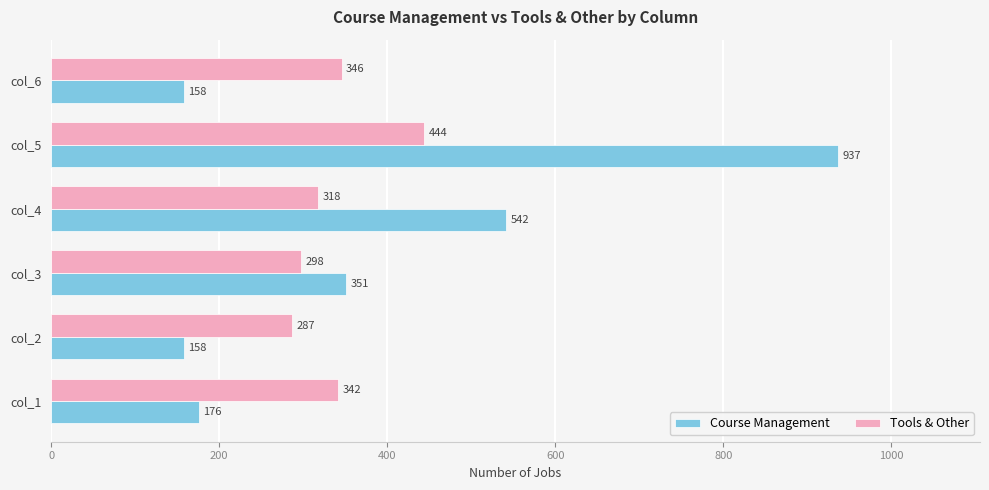

At which label is Tools & Other closest to 365?

col_6